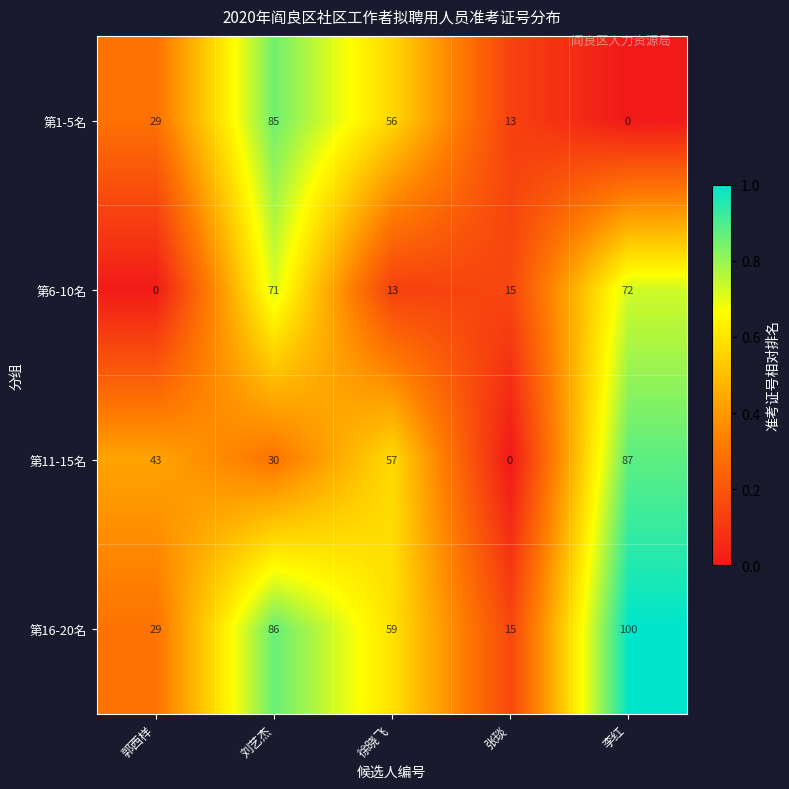

Rank the series by their maximum value, from lowest to highest.

第6-10名, 第1-5名, 第11-15名, 第16-20名